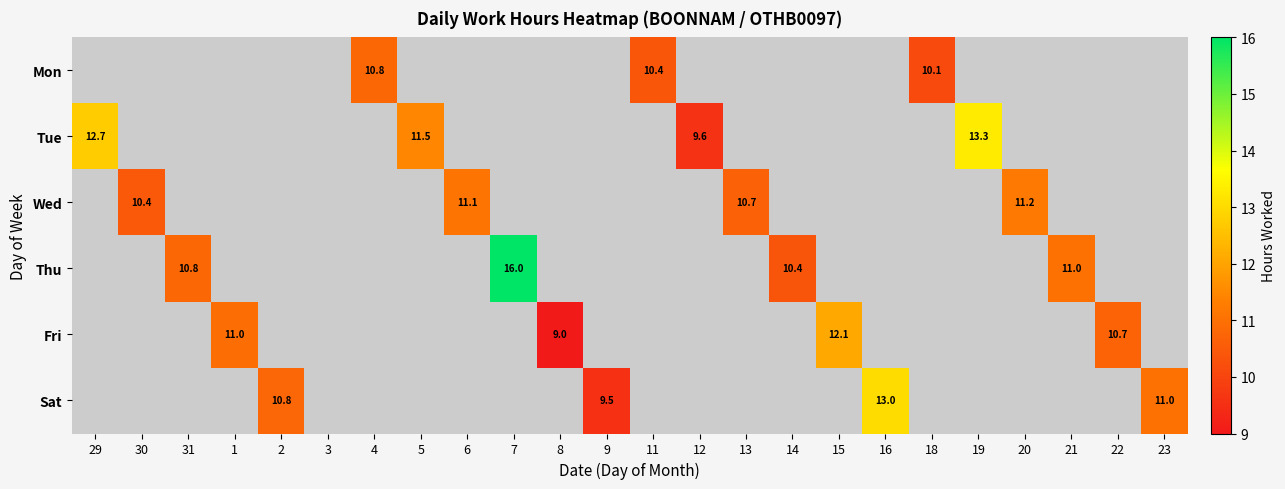

Which category has the lowest value across all series?

29